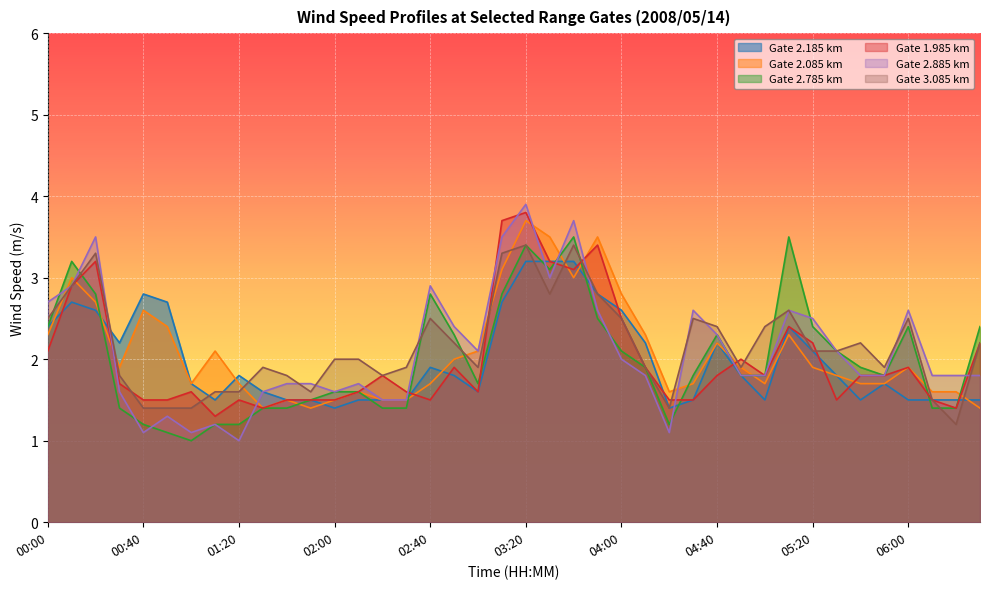

How many interior local peaks does the 3.085 series have?

9